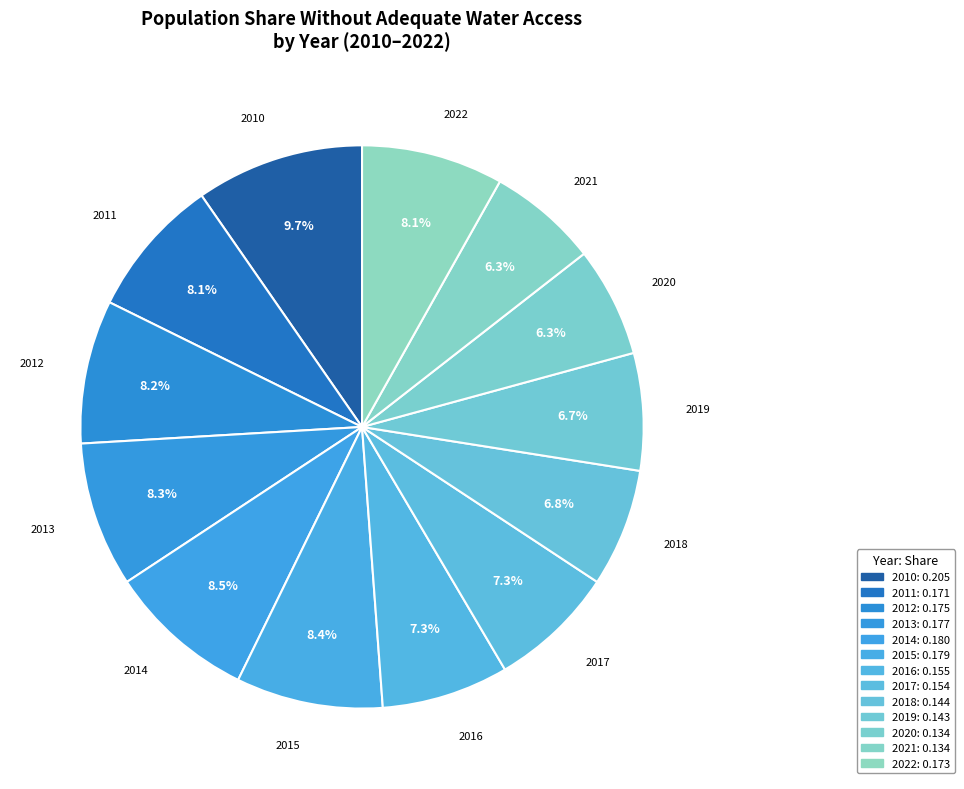

What percentage is the 2010 slice, to the nearest percent?

10%